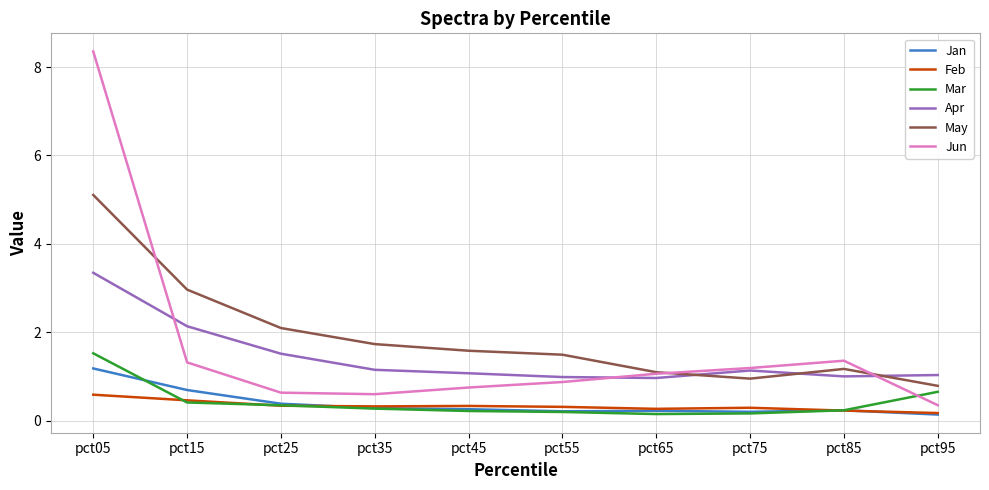

Which series changed the most between pct05 and pct15?

Jun